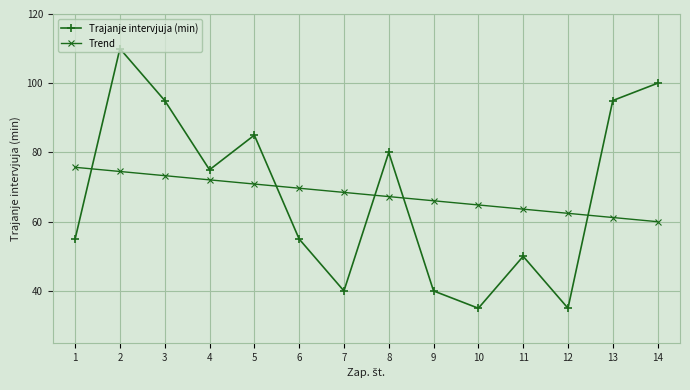

Read the Trajanje intervjuja (min) value at 2.

110.0